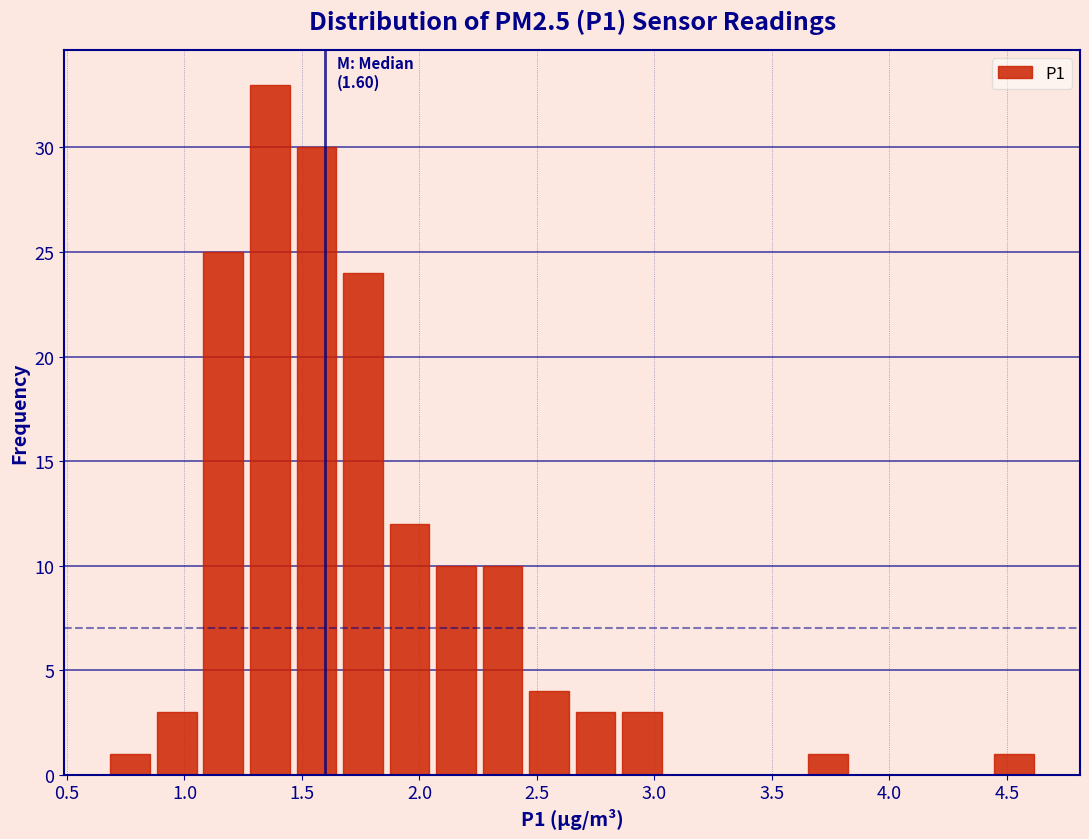

Read against the x-axis, roughly where is the centre of the tallest bar?

1.35